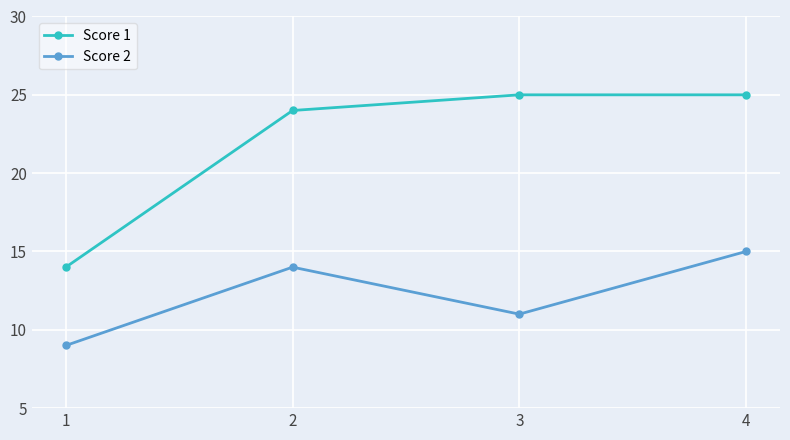

What is the sum of all Score 2 values?

49